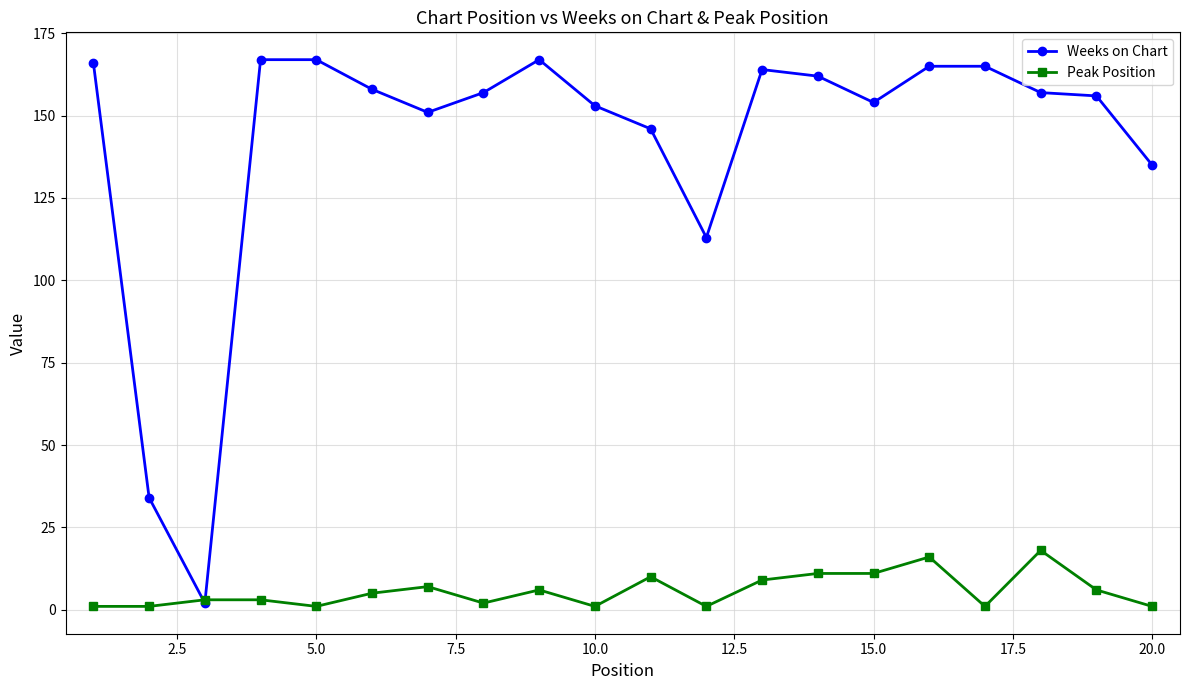

What is the smallest value displayed?

1